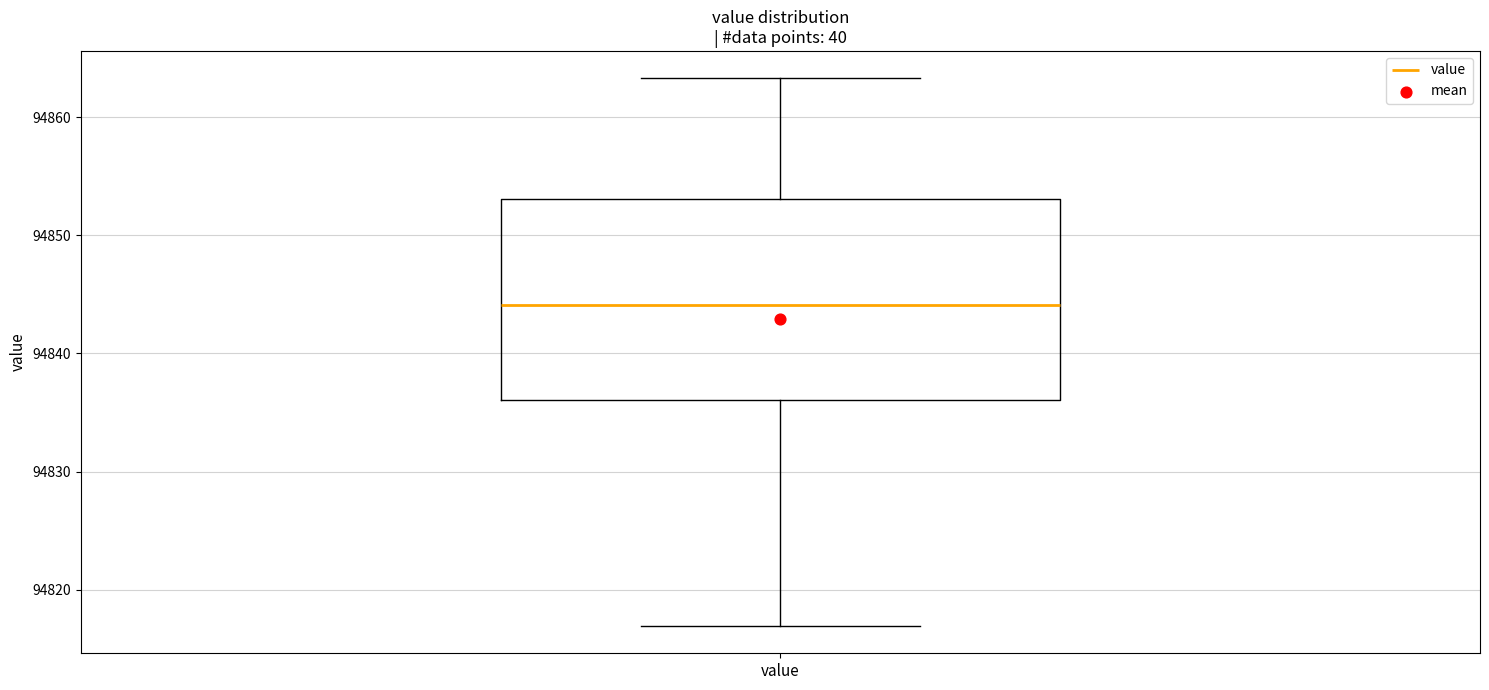

Transcribe this box plot: give where the median line is, the range the box spans, and where the two whiskers end, as read against the y-axis. The values are not printed on the chart, so give them approximately, as read against the axis.

median 94844, box 94836 to 94853, whiskers 94817 to 94863